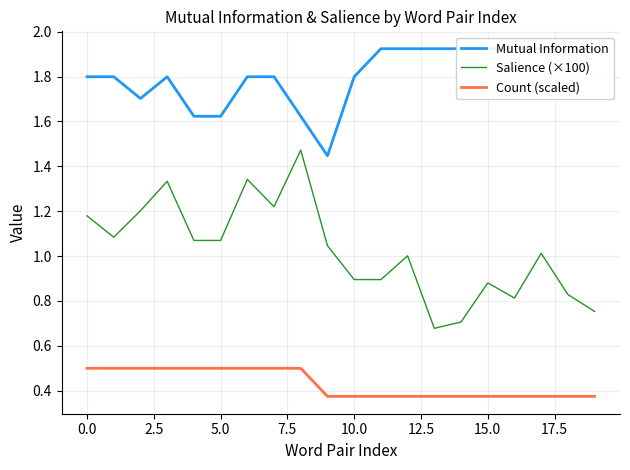

Reading right to left, list all the values displayed in this chart.

Mutual Information: 1.9	1.9	1.9	1.9	1.9	1.9	1.9	1.9	1.9	1.8	1.4	1.6	1.8	1.8	1.6	1.6	1.8	1.7	1.8	1.8
Salience (×100): 0.8	0.8	1.0	0.8	0.9	0.7	0.7	1.0	0.9	0.9	1.0	1.5	1.2	1.3	1.1	1.1	1.3	1.2	1.1	1.2
Count (scaled): 0.4	0.4	0.4	0.4	0.4	0.4	0.4	0.4	0.4	0.4	0.4	0.5	0.5	0.5	0.5	0.5	0.5	0.5	0.5	0.5